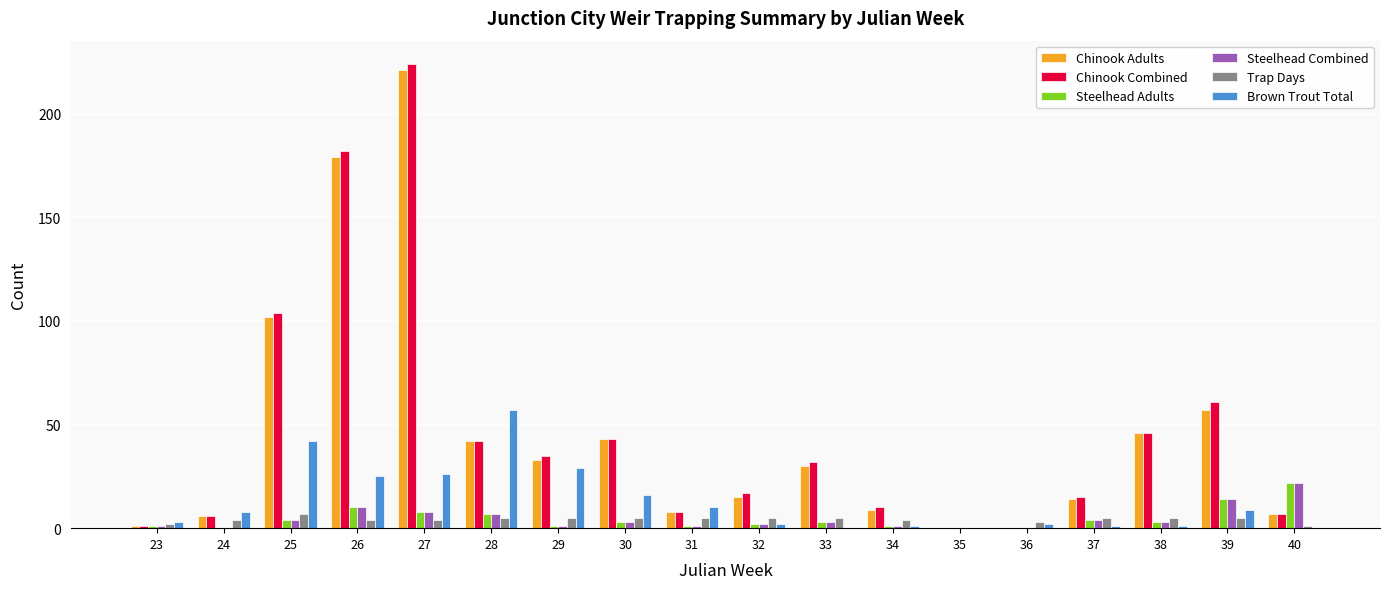

What is the sum of all Chinook Combined values?

833